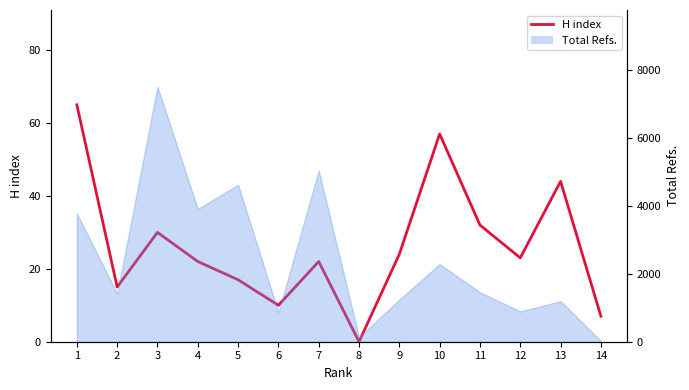

How many interior local peaks (higher than both neighbors) does the data have?

4